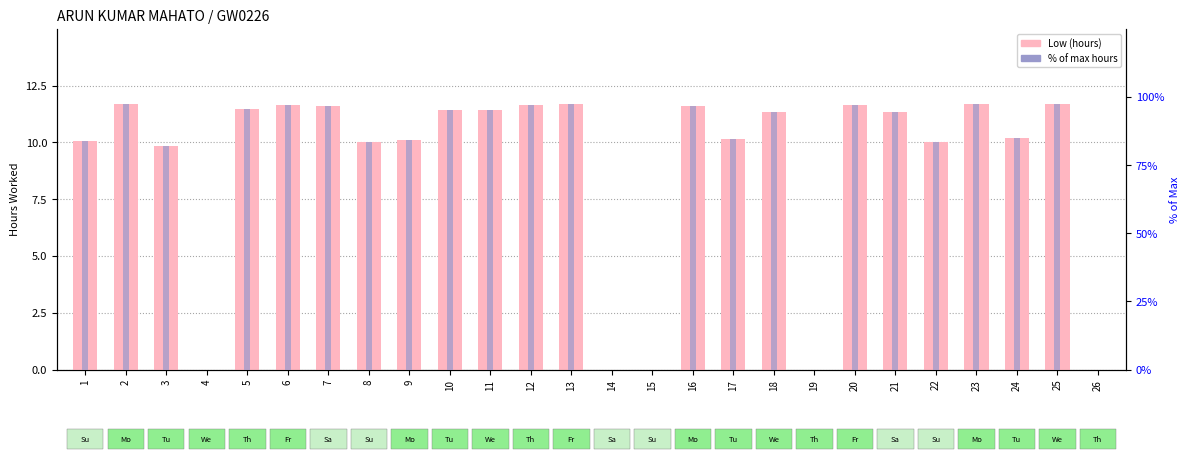

Between 4 and 25, which series saw the biggest shift?

% of max hours